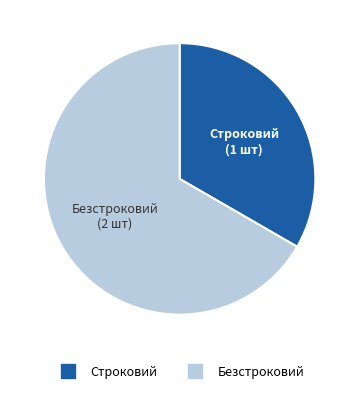

Which slice is the largest?

Безстроковий